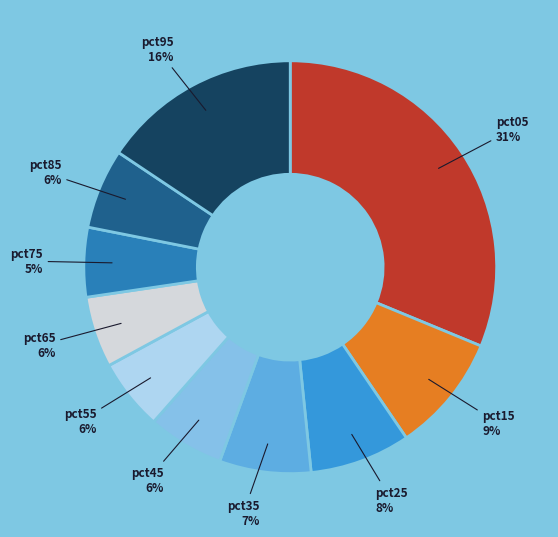

To the nearest percent, what percentage of the pie is pct15?

9%